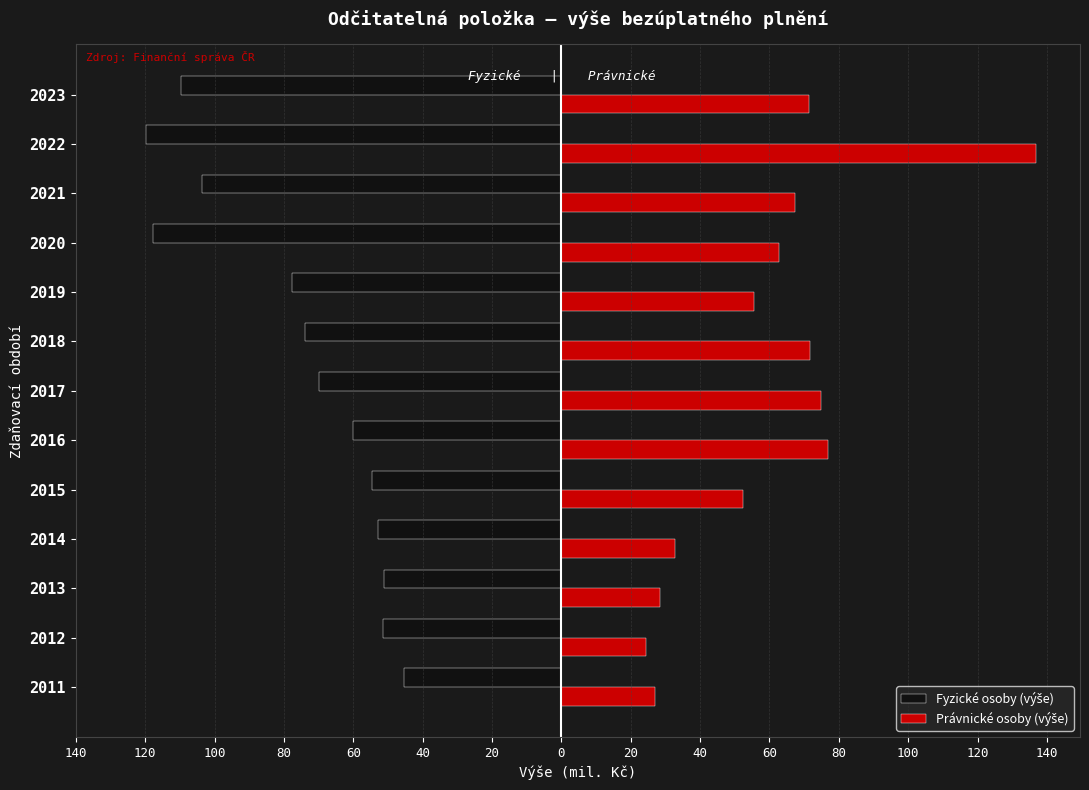

What is the minimum value for Fyzické osoby (výše)?

-119.8